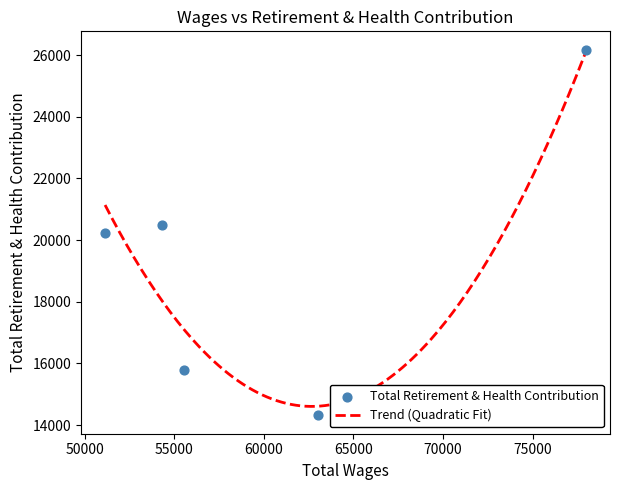

What is the ratio of the value at 51145.0 to the value at 54296.0?

1.0